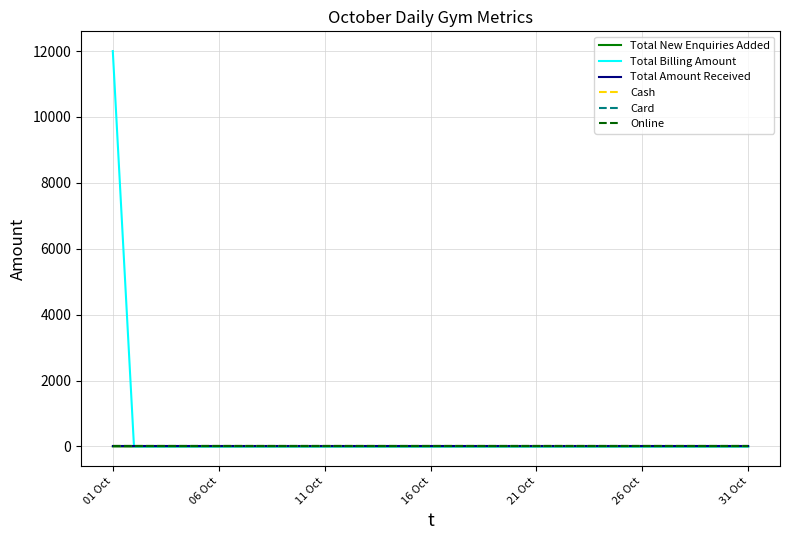

List the labels in order of Total New Enquiries Added value, largest first.

01 Oct, 06 Oct, 11 Oct, 16 Oct, 21 Oct, 26 Oct, 31 Oct, 7, 8, 9, 10, 11, 12, 13, 14, 15, 16, 17, 18, 19, 20, 21, 22, 23, 24, 25, 26, 27, 28, 29, 30